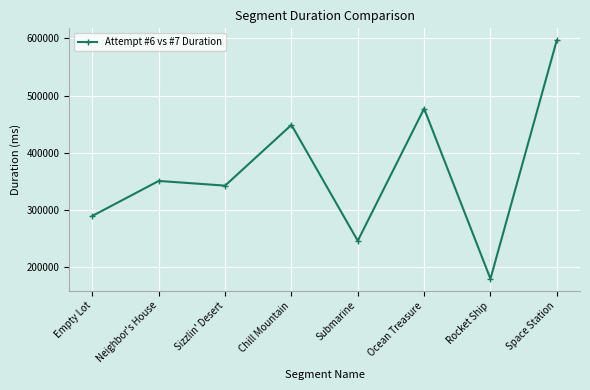

True or false: the data has more than 1 interior local peaks.

True